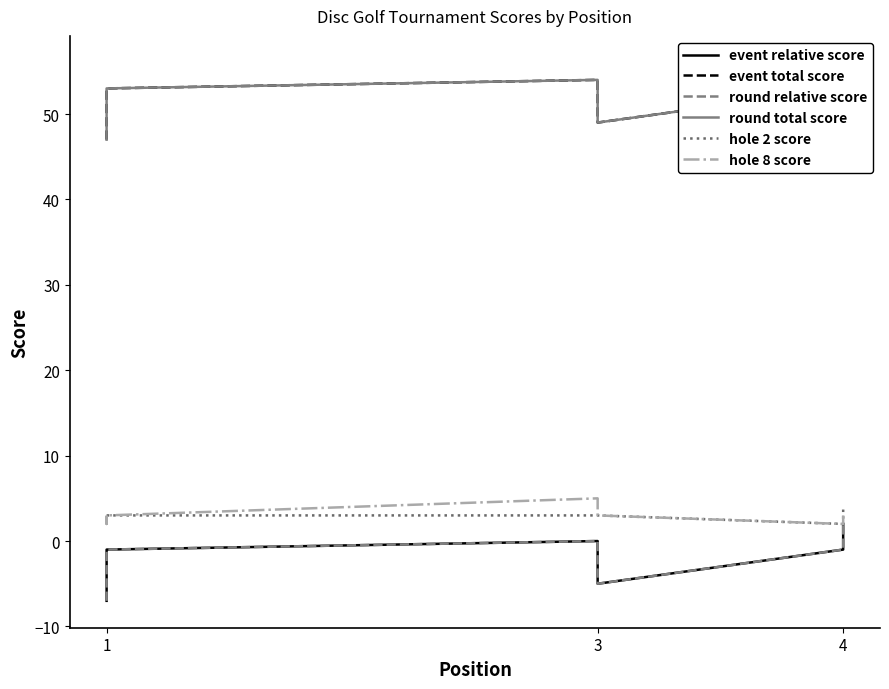

Which category has the lowest value across all series?

1